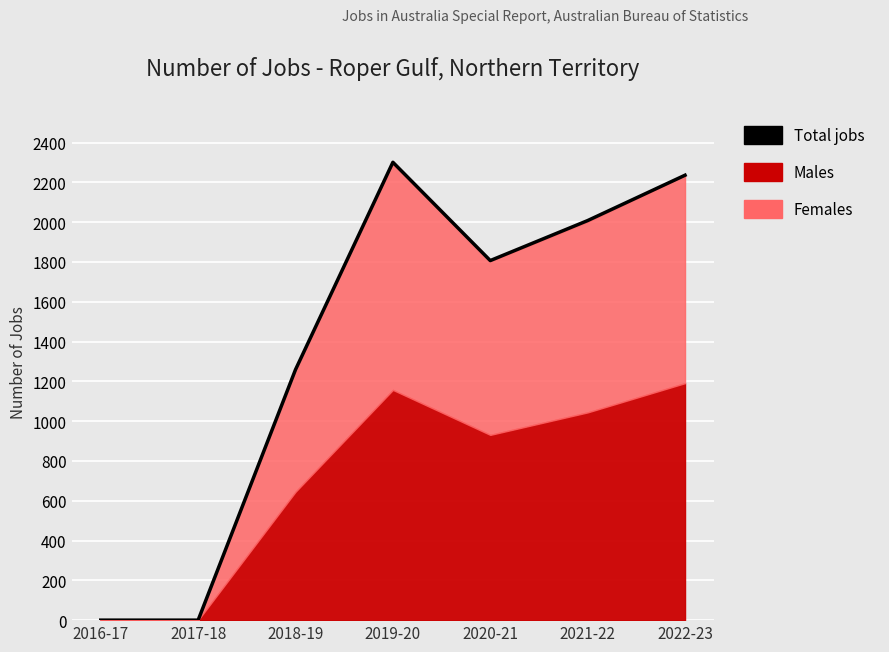

What is the label of the 6th point from the left?

2021-22